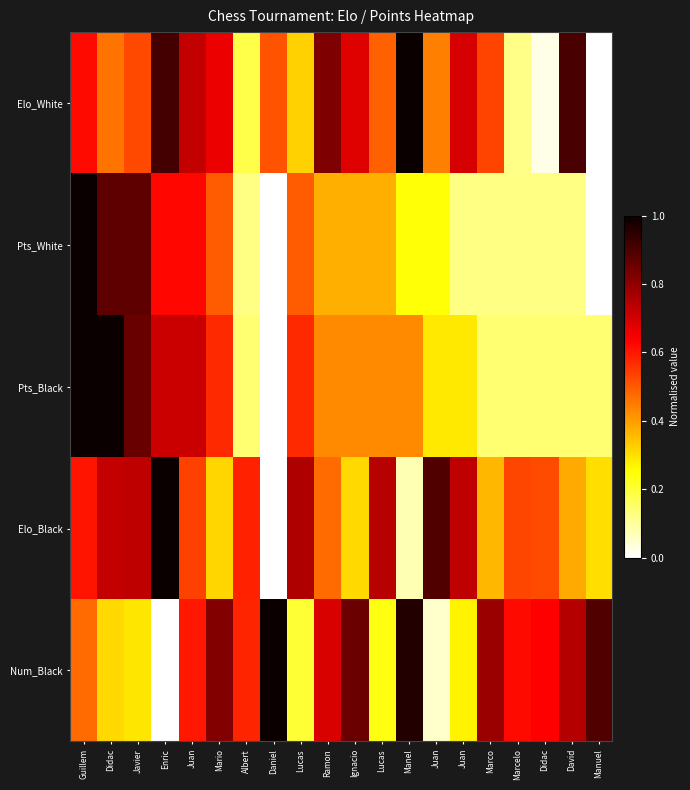

How many categories are shown in the chart?

20